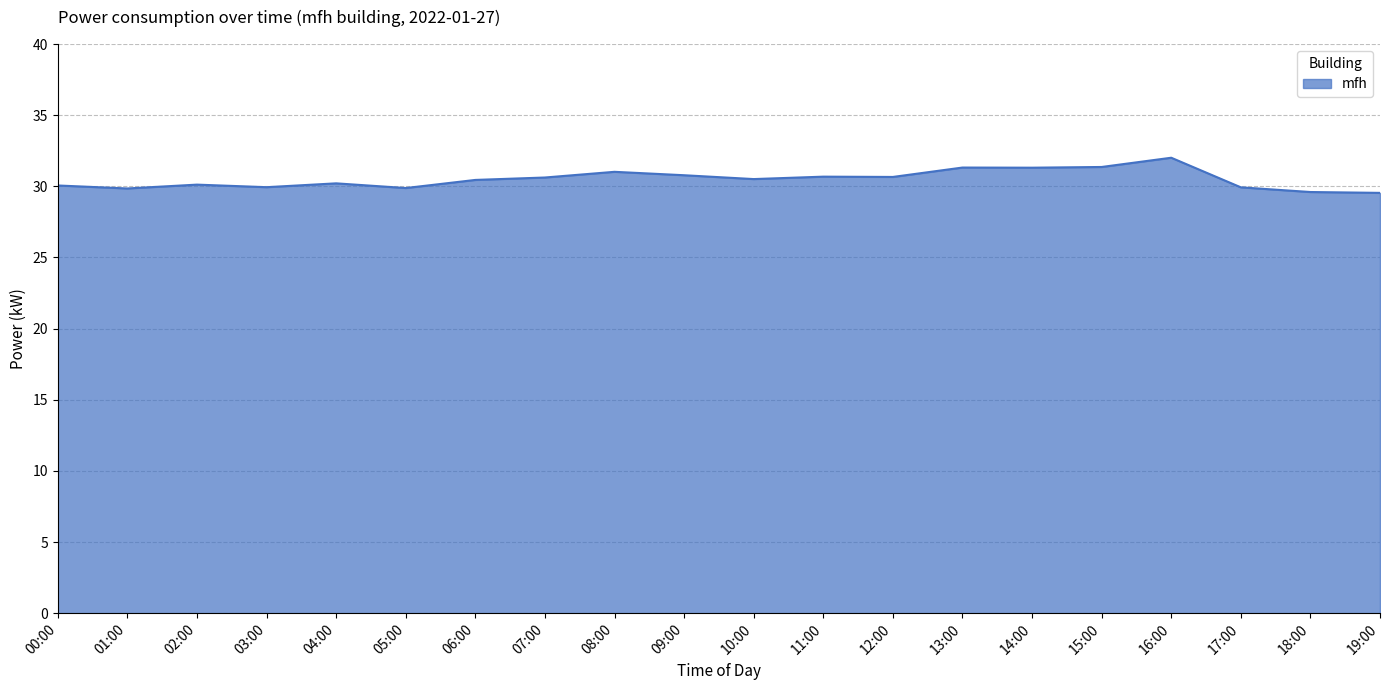

What is the difference between the values at 03:00 and 02:00?

0.2